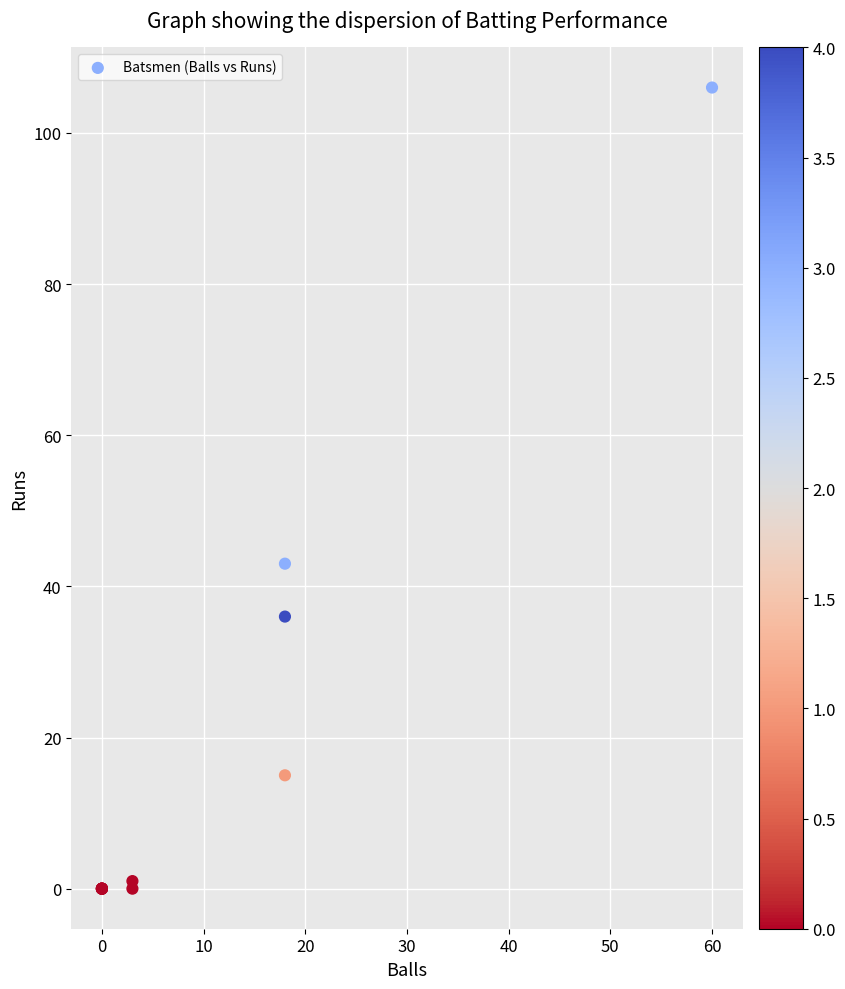

What Y value in the scatter plot is closest to 53?

43